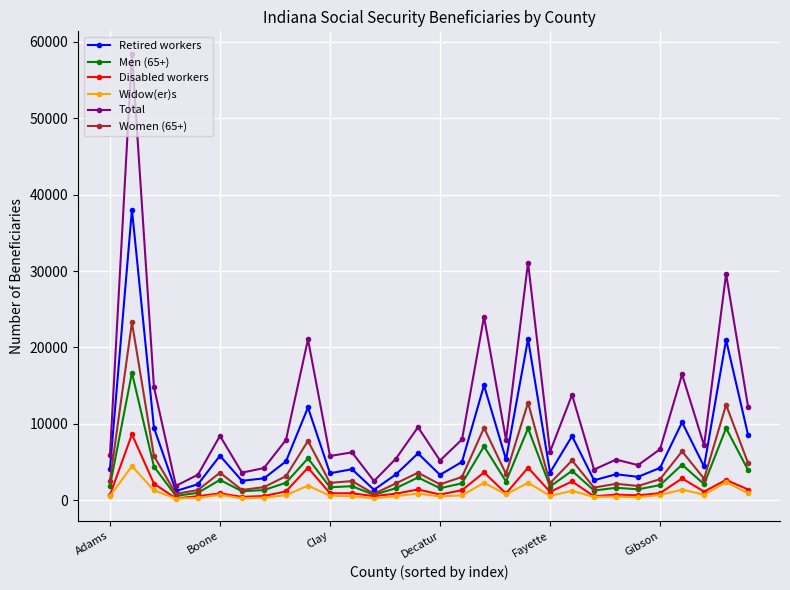

True or false: Women (65+) has more than 0 interior local peaks.

True